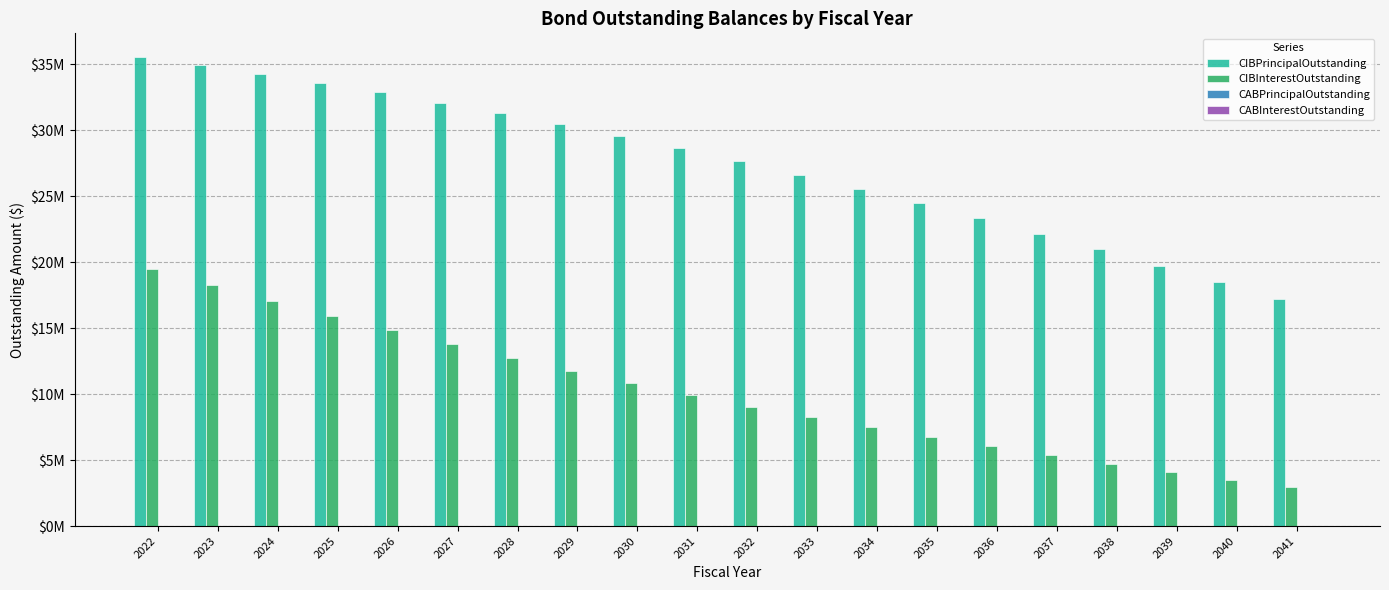

Count the number of categories in the chart.

20